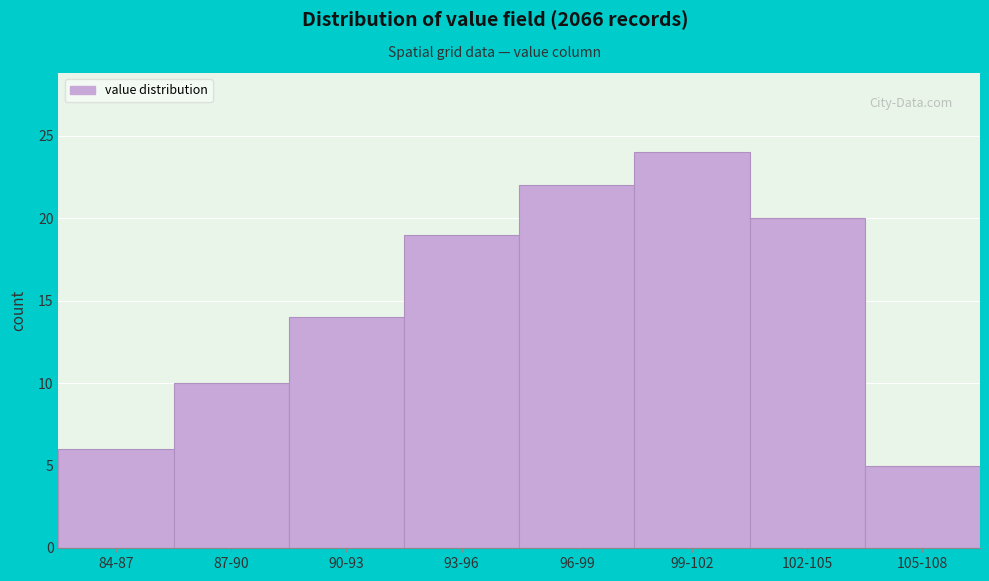

Reading right to left, extract all data points from this chart.

5	20	24	22	19	14	10	6